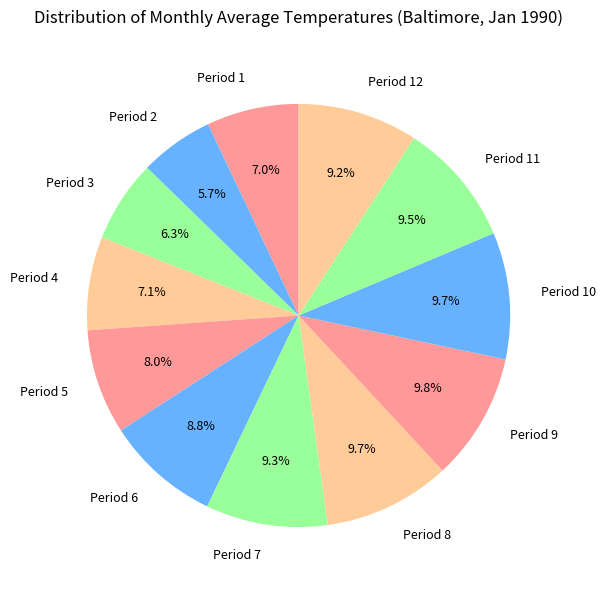

To the nearest percent, what is the difference between the Period 5 and Period 2 slice percentages?

2%